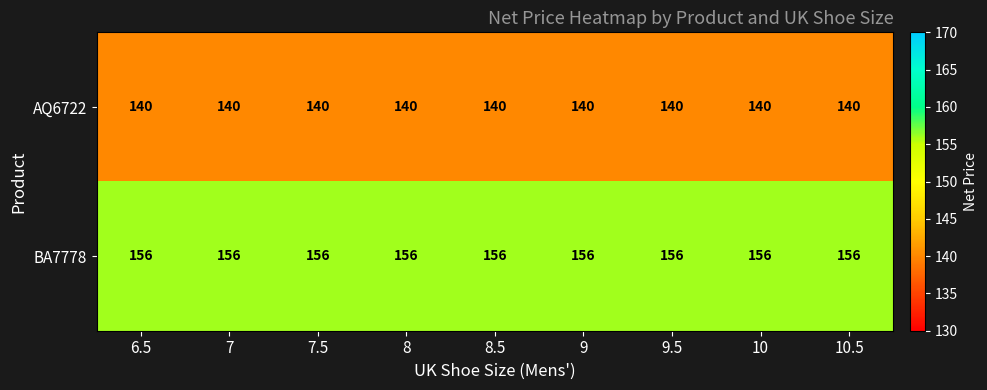

What value does the AQ6722 series have at 7.5?

140